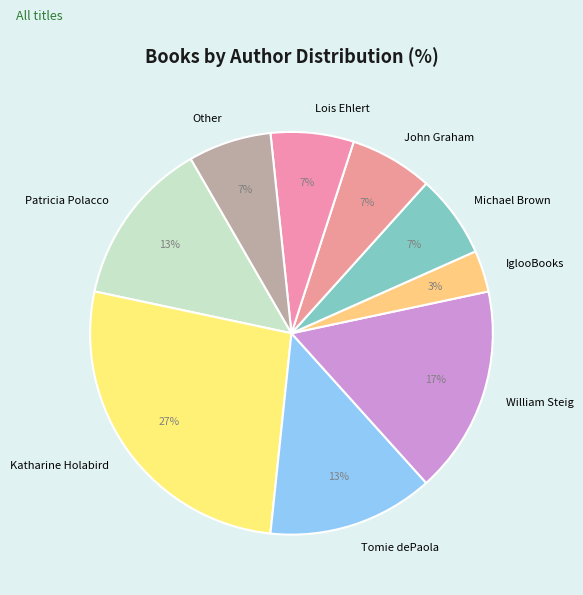

What is the smallest slice in the pie chart?

IglooBooks